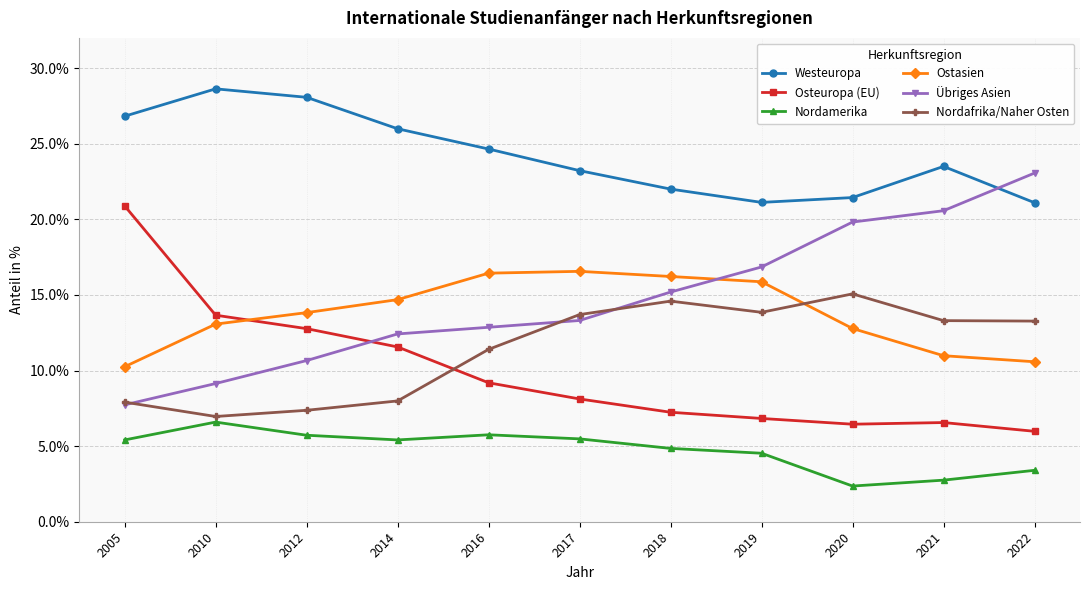

At how many categories does at least one series exceed 27?

2